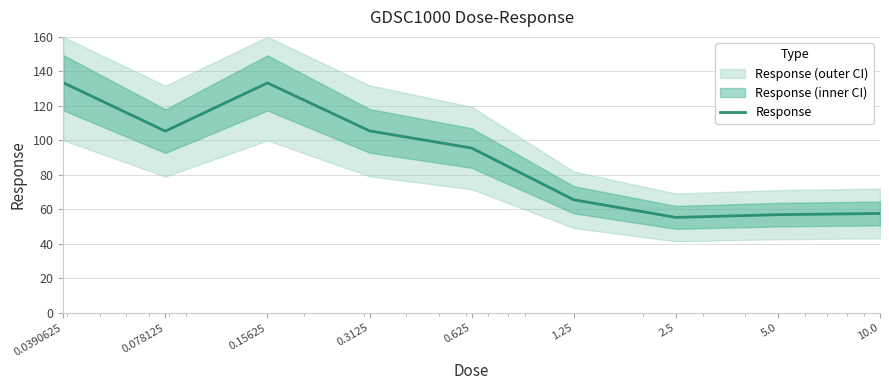

Is it true that the value at 0.625 is 27.8?

False